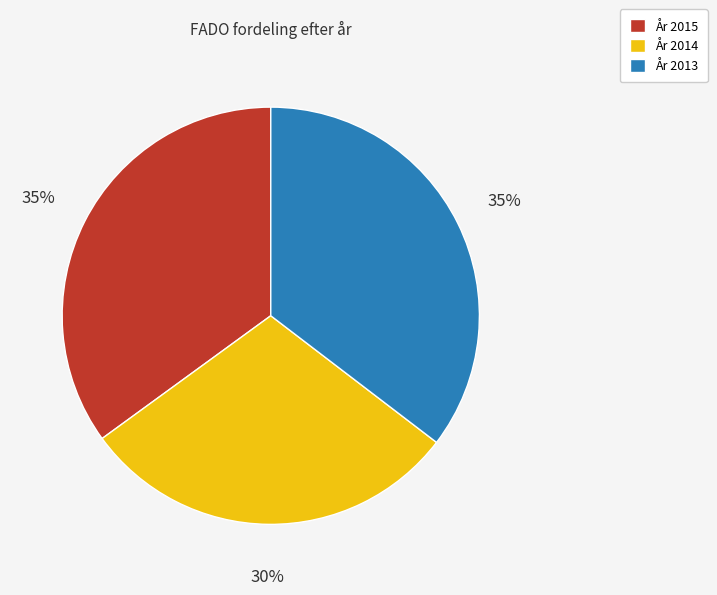

How many slices are in this pie chart?

3